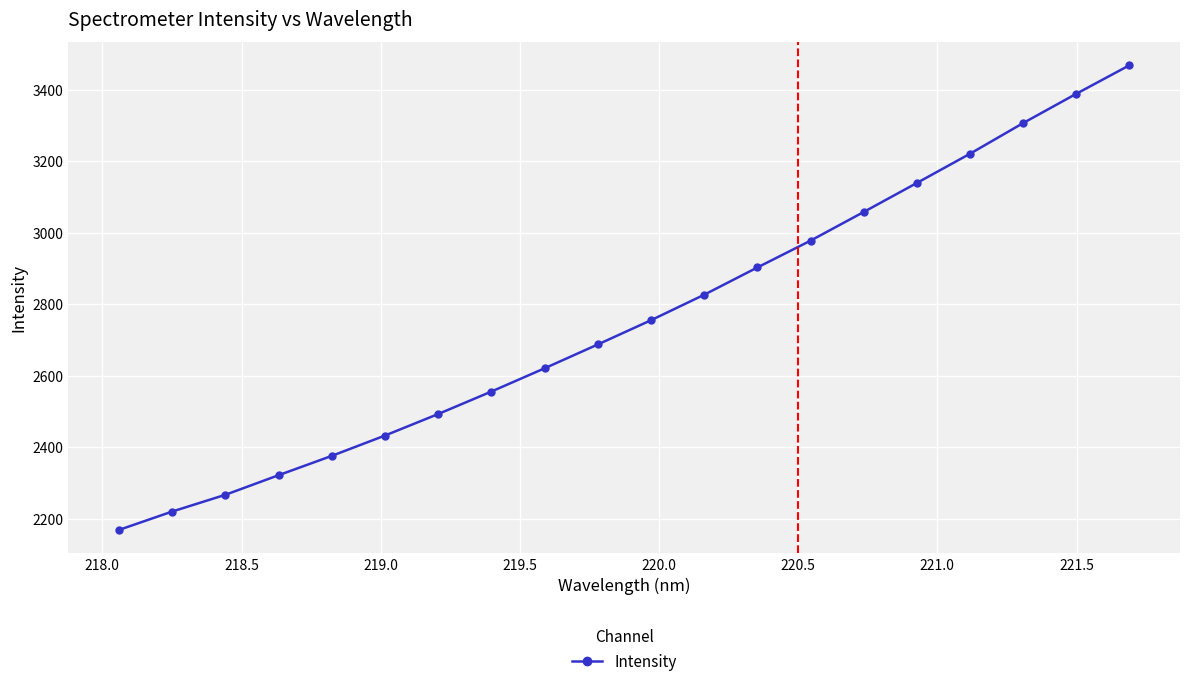

How many data points are above 2755?

10